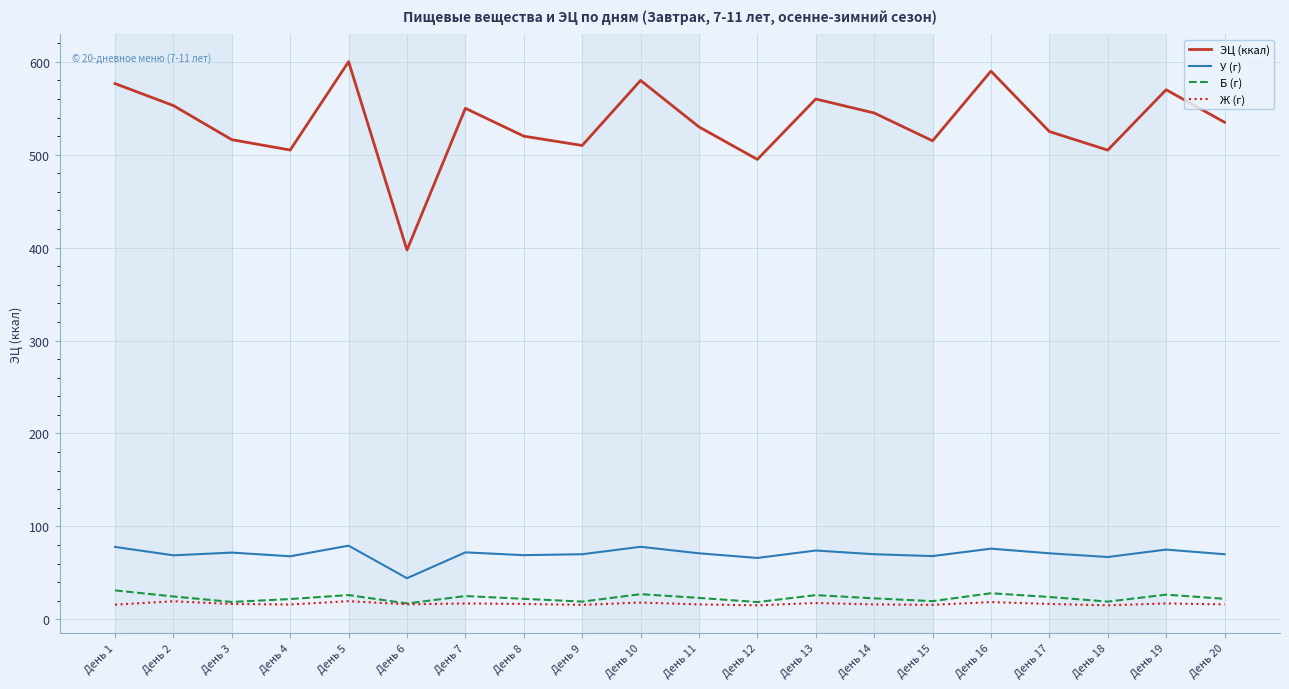

True or false: Ж (г) has more than 1 points higher than both neighbors.

True